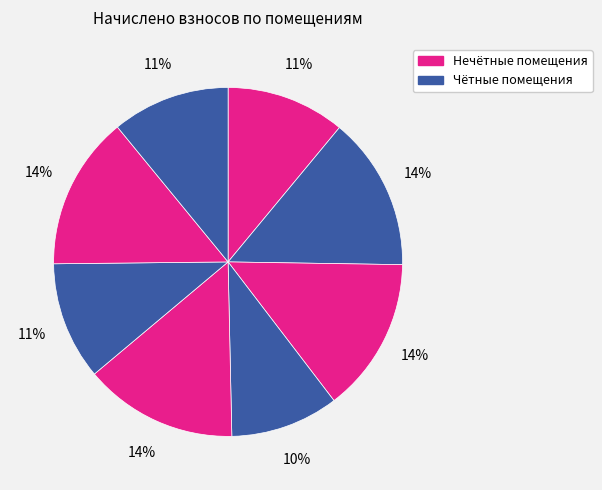

Is there a majority slice in this chart?

No